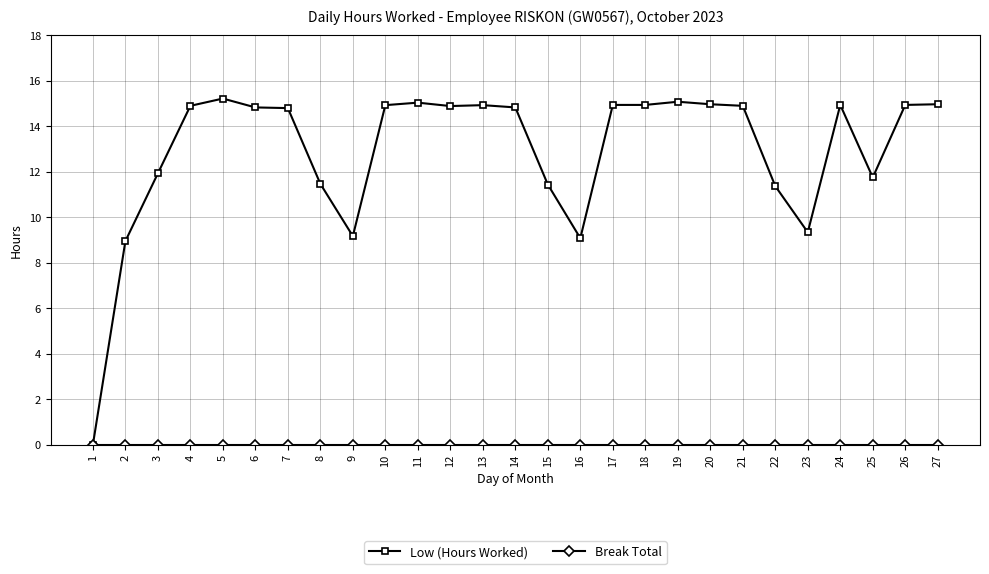

What is the highest value of the Low (Hours Worked) series?

15.2